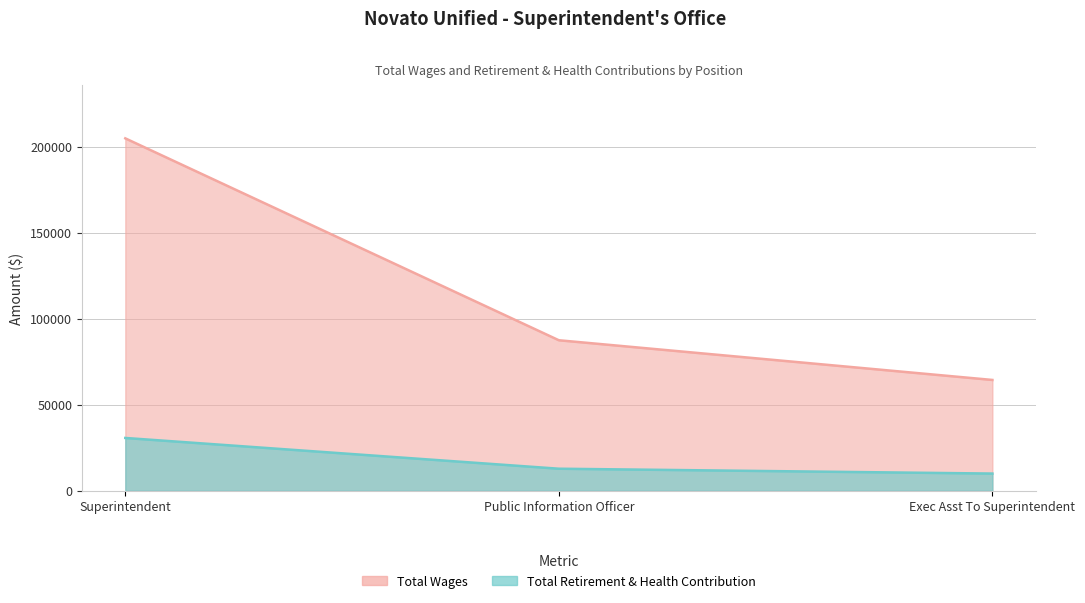

How many lines are shown in the chart?

2